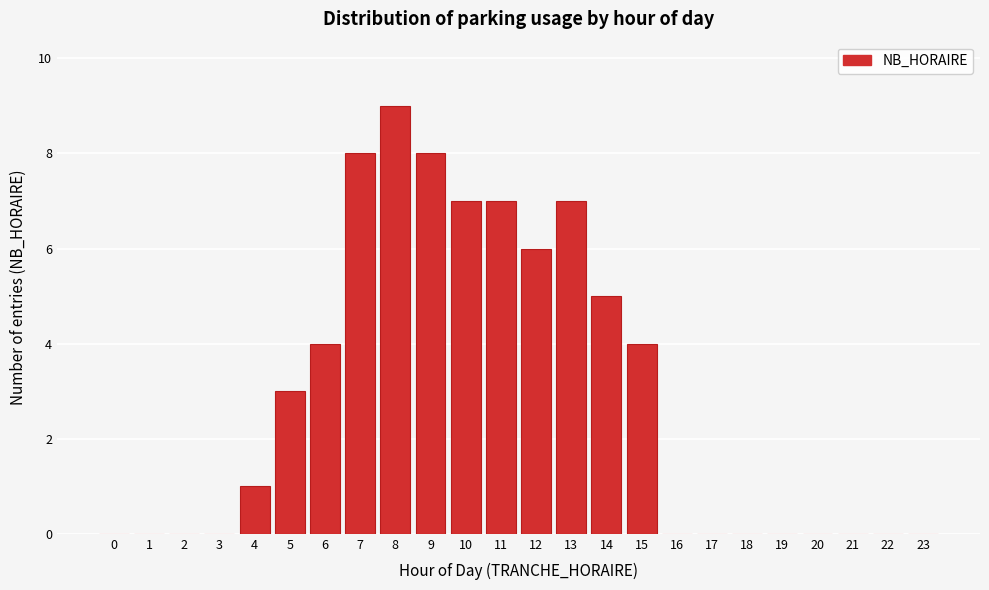

Reading left to right, extract all data points from this chart.

0=0	1=0	2=0	3=0	4=1	5=3	6=4	7=8	8=9	9=8	10=7	11=7	12=6	13=7	14=5	15=4	16=0	17=0	18=0	19=0	20=0	21=0	22=0	23=0